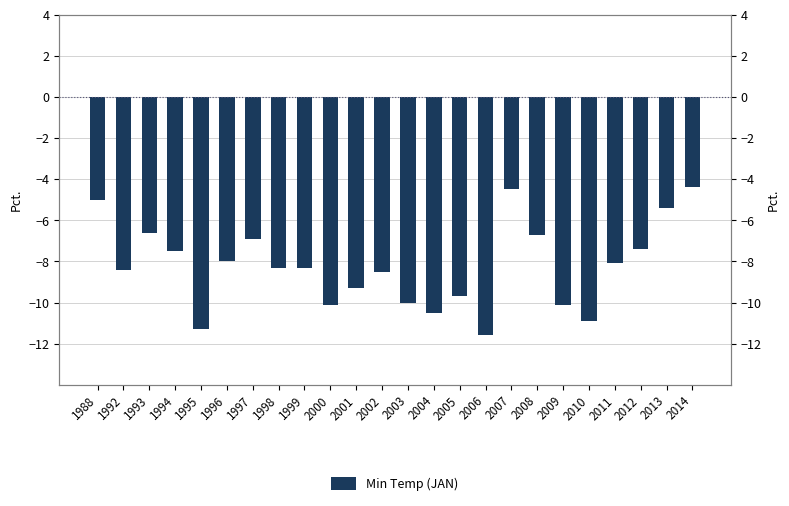

The chart shows a value of -19.0 at 2006. True or false?

False